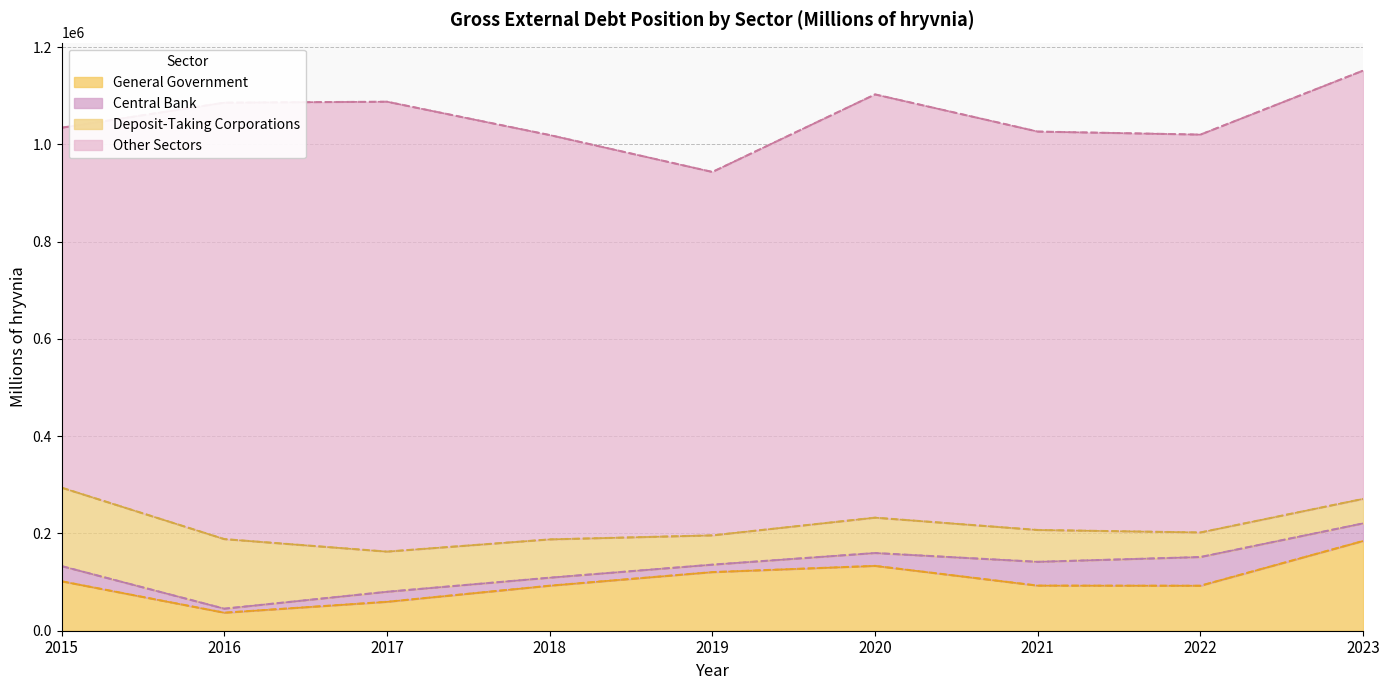

Reading left to right, transcribe all the data shown in this chart.

General Government: 2015=101595	2016=37034	2017=59418	2018=92534	2019=120468	2020=133286	2021=92718	2022=92482	2023=184480
Central Bank: 2015=31225	2016=8239	2017=20629	2018=16447	2019=15349	2020=26437	2021=48937	2022=58985	2023=36197
Deposit-Taking Corporations: 2015=161284	2016=143052	2017=82573	2018=78746	2019=60210	2020=72695	2021=65440	2022=50501	2023=50364
Other Sectors: 2015=740083	2016=897353	2017=925039	2018=831368	2019=747204	2020=870235	2021=819165	2022=818039	2023=880546